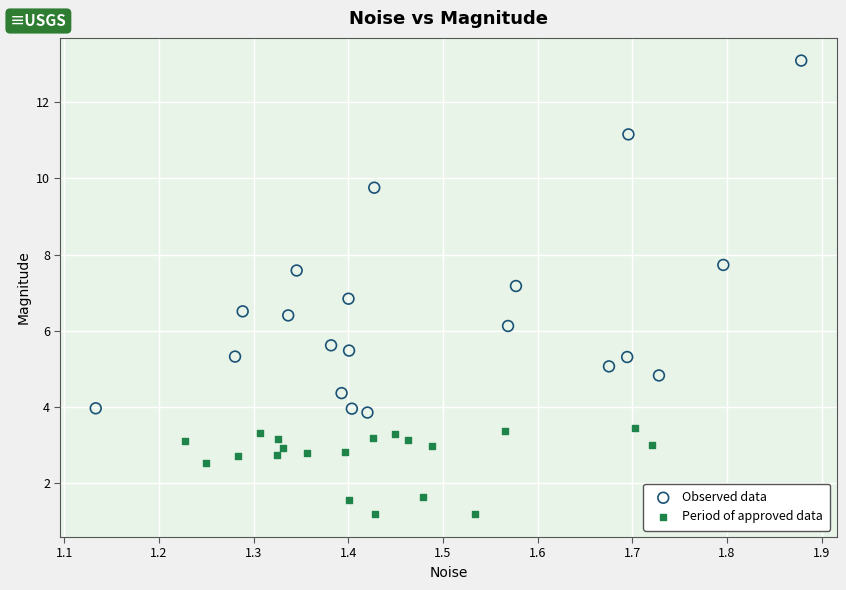

Which series has the largest Y range (max minus min)?

Observed data